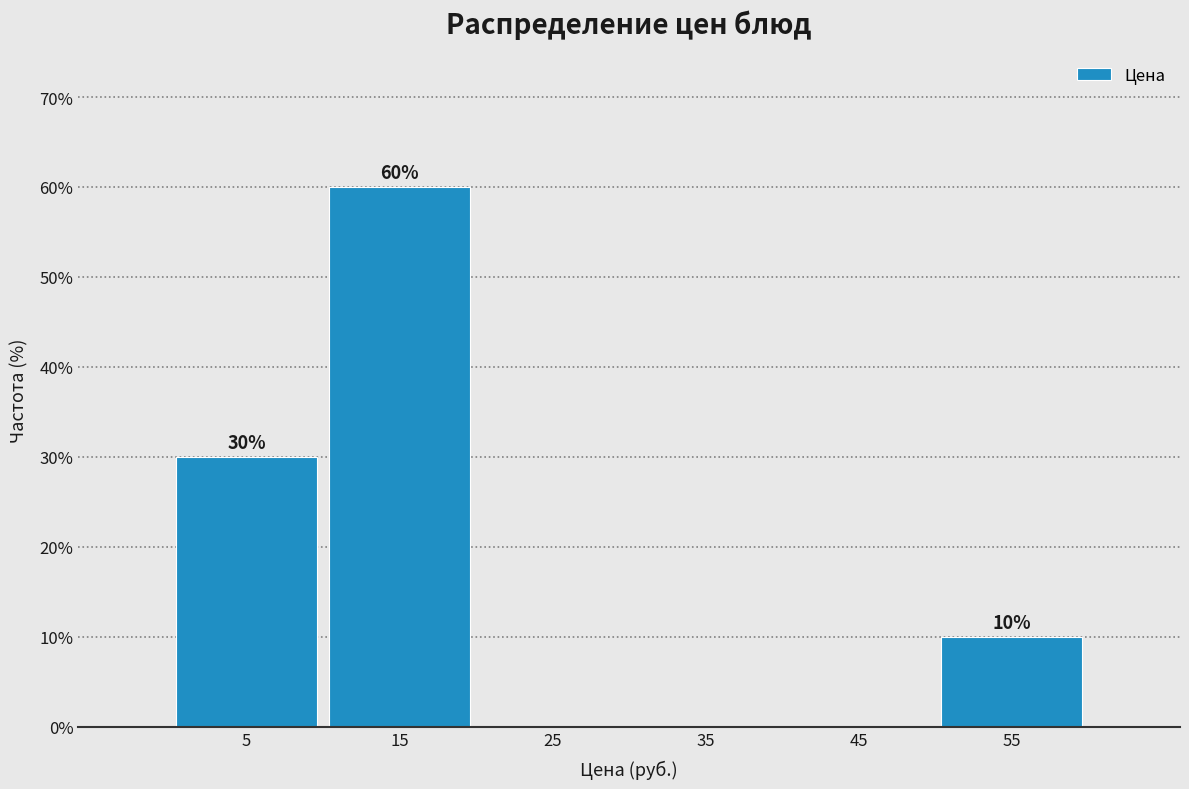

Over which range of the x-axis is the bar tallest?

10 to 20